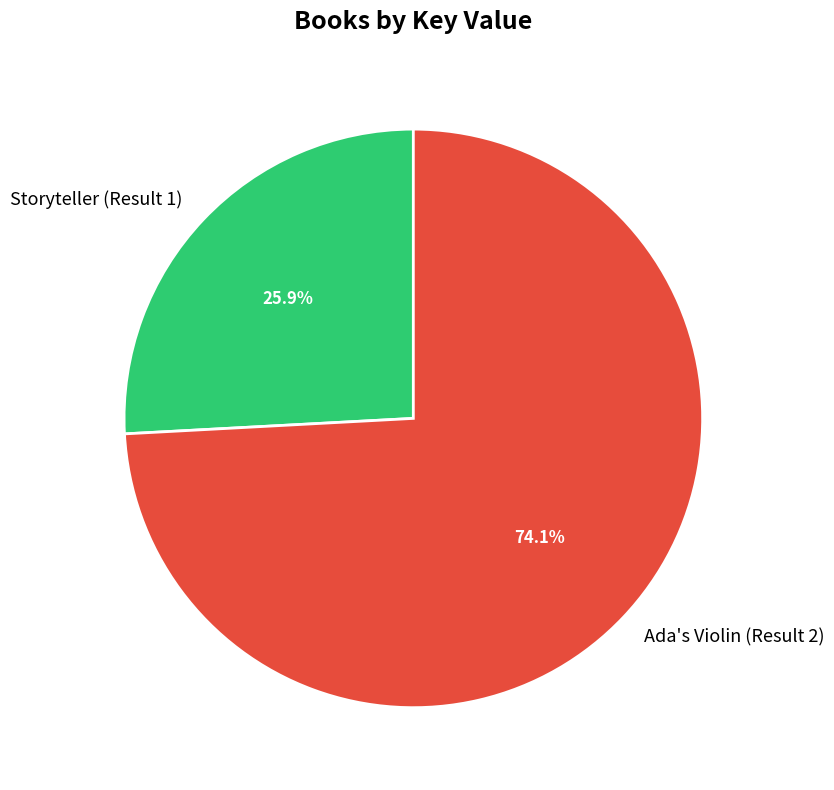

True or false: Ada's Violin (Result 2) accounts for 85% of the total.

False